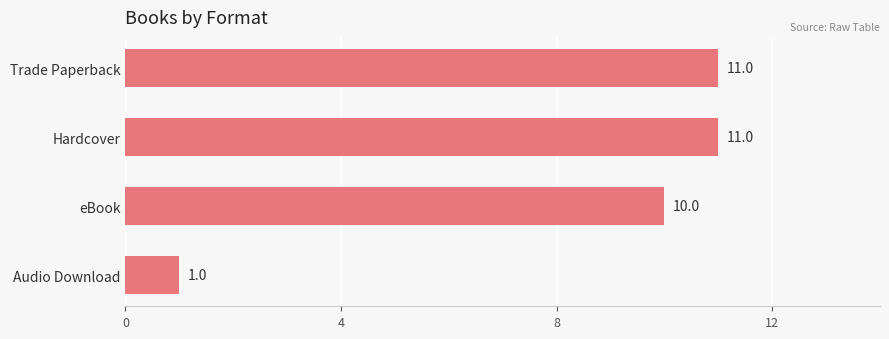

What is the change in value from eBook to Audio Download?

-9